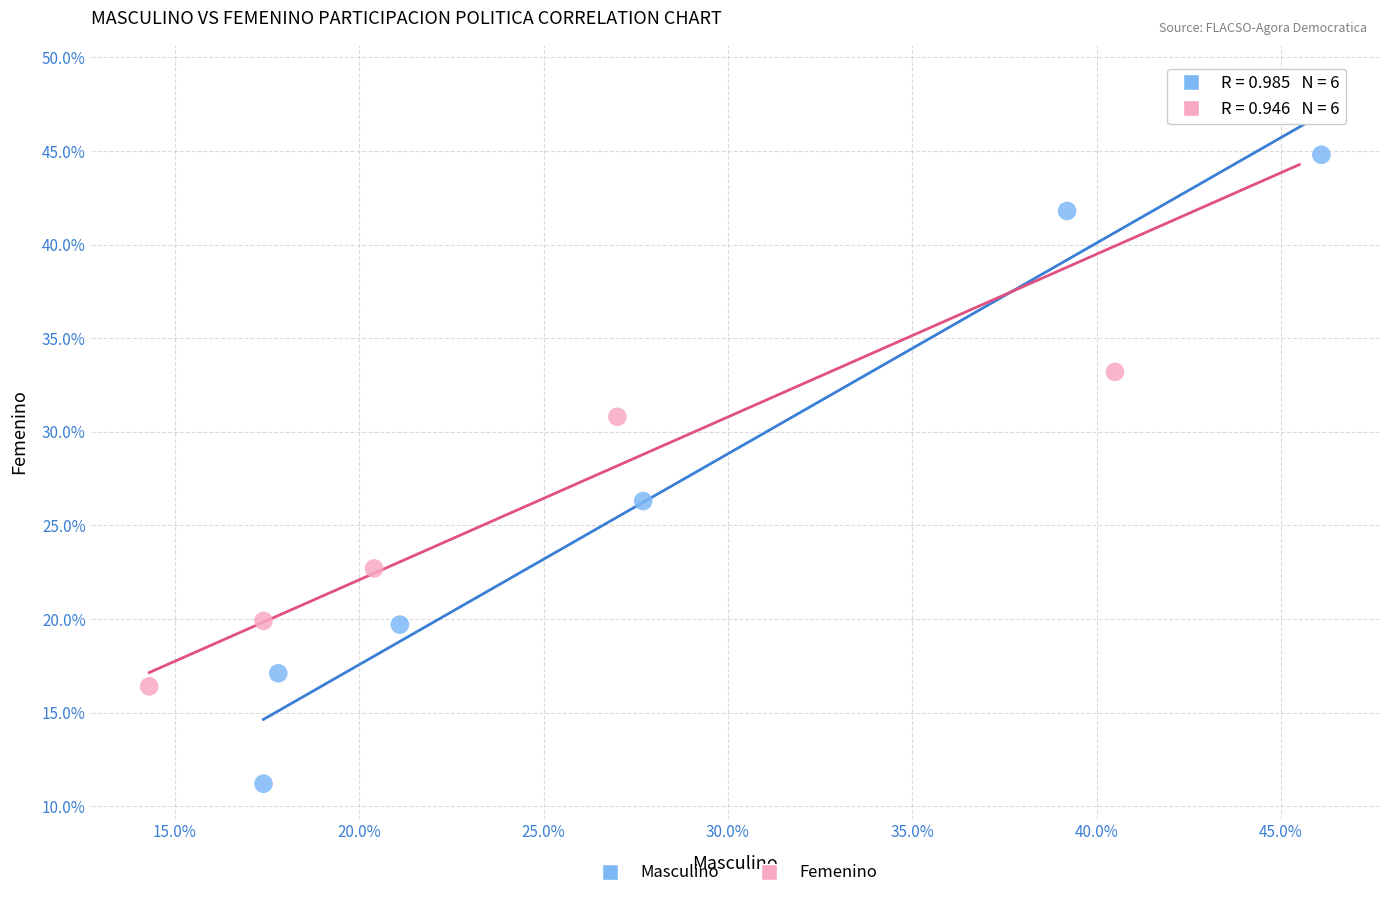

What are all the series names shown in the legend?

Masculino, Femenino